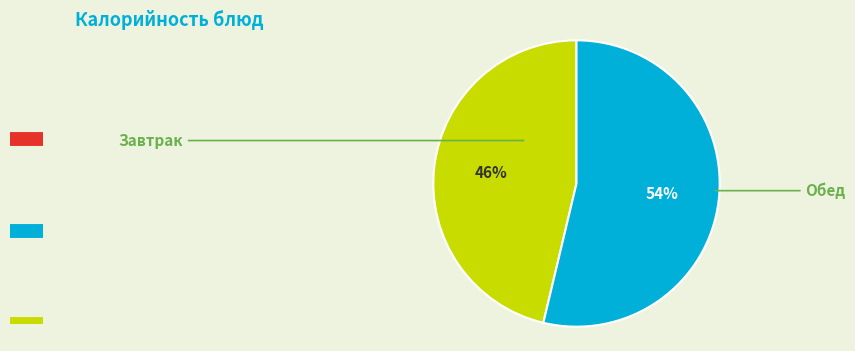

Between Завтрак and Обед, which is larger?

Обед